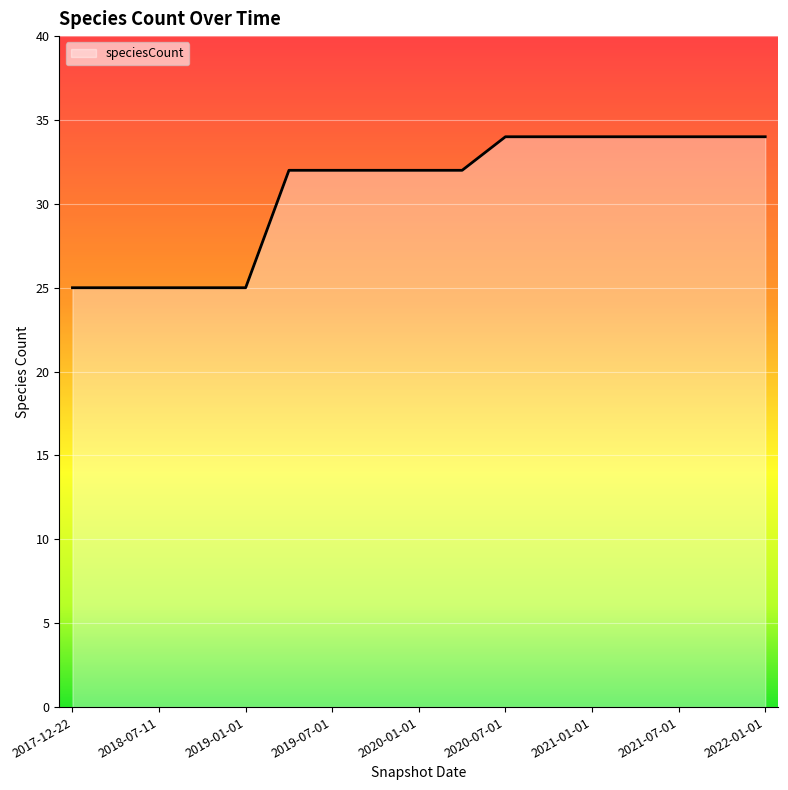

Count the number of data series in this chart.

1